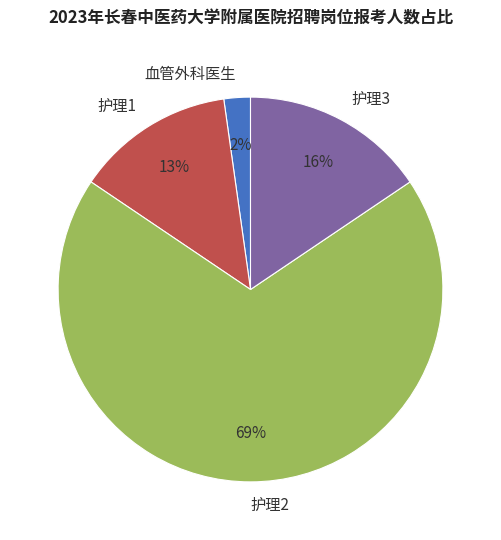

Count the number of slices in the pie.

4